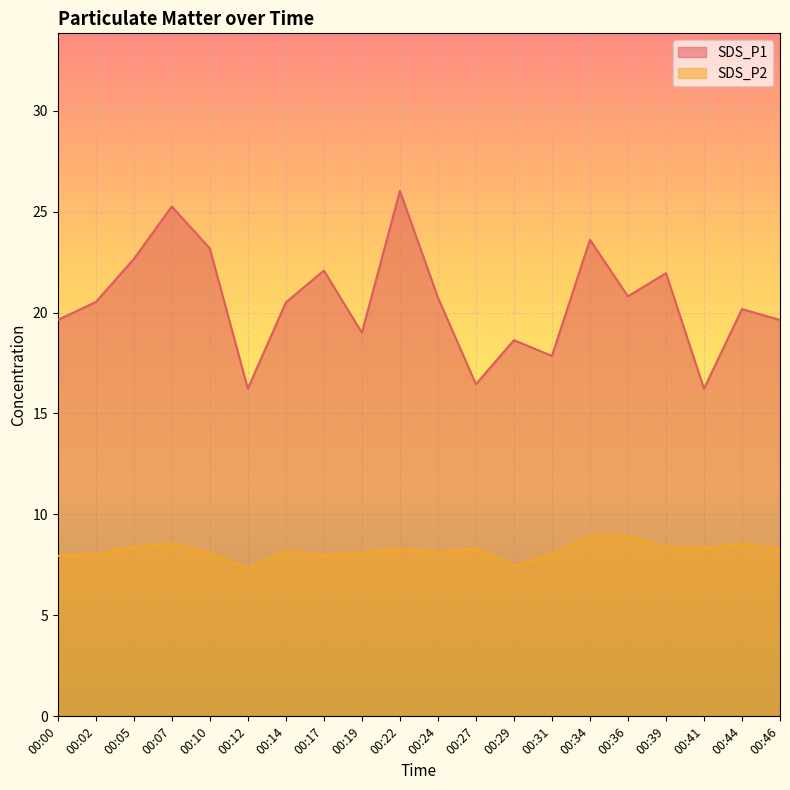

At 00:00, list the series in order from smallest to largest.

SDS_P2, SDS_P1